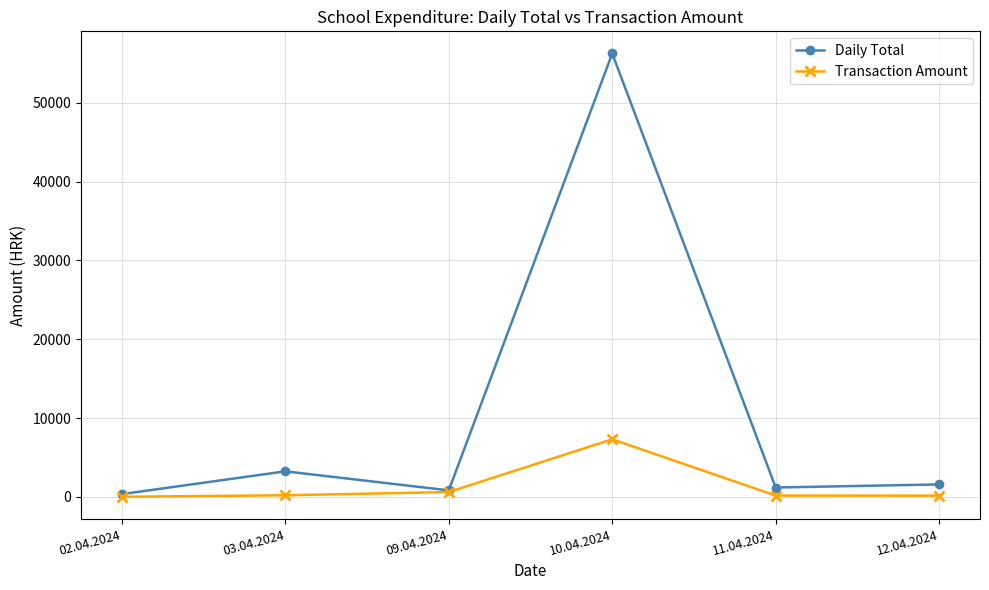

Is it true that Daily Total equals 3238.6 at 03.04.2024?

True